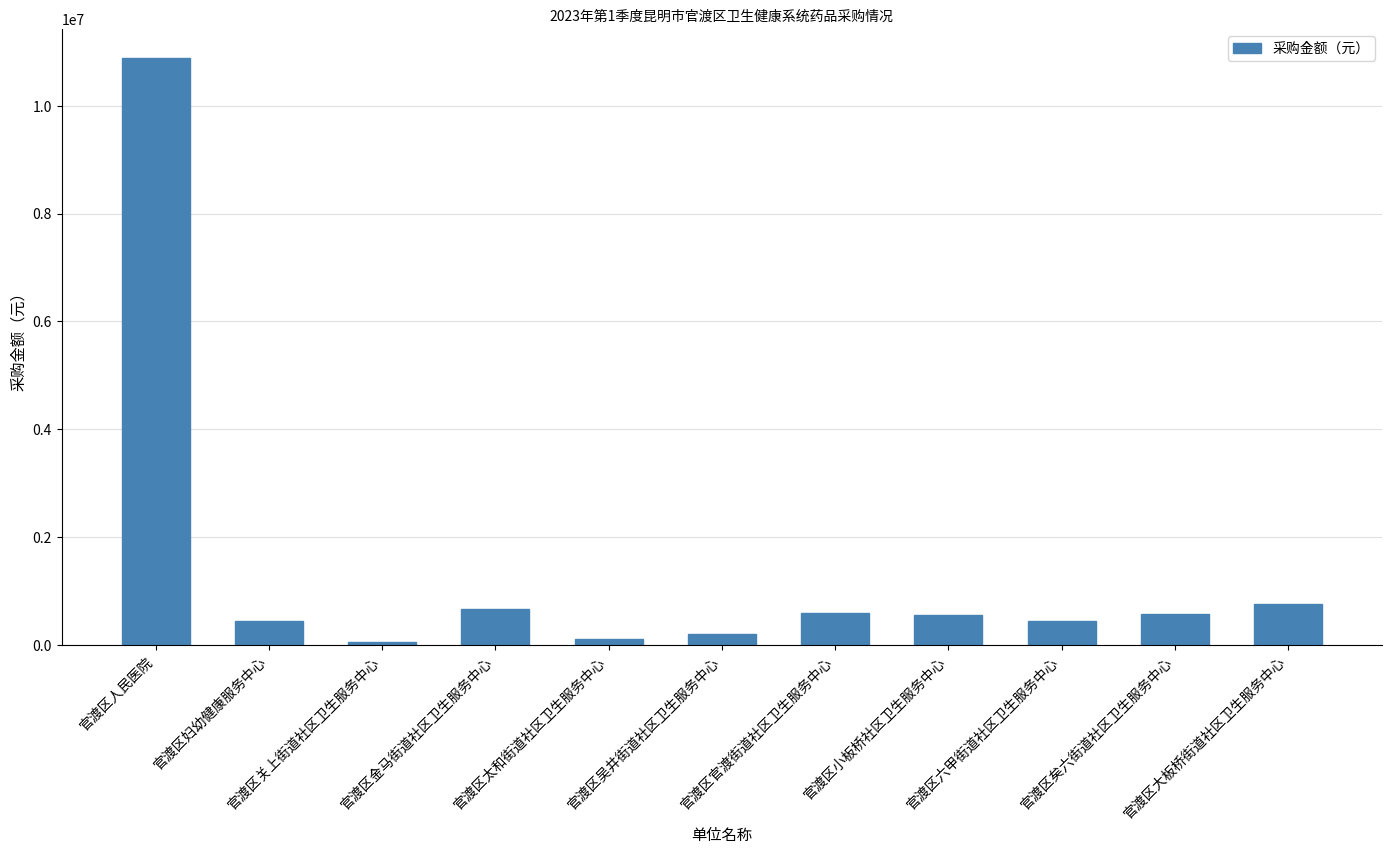

What is the greatest value displayed?

10879335.0